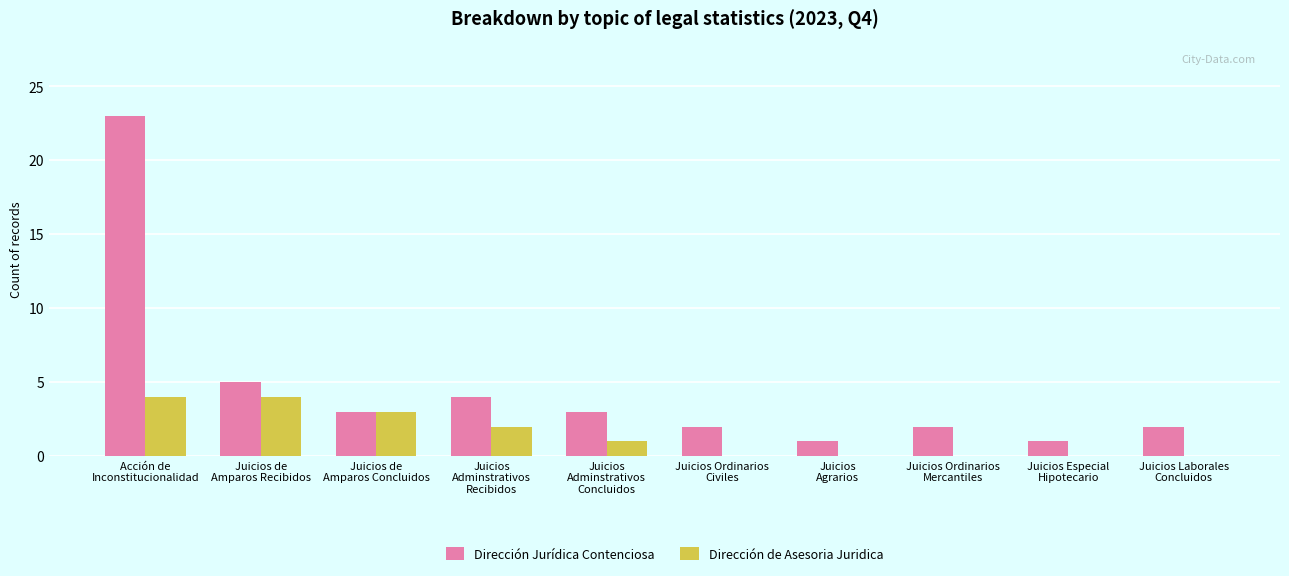

What is the maximum value shown in the chart?

23